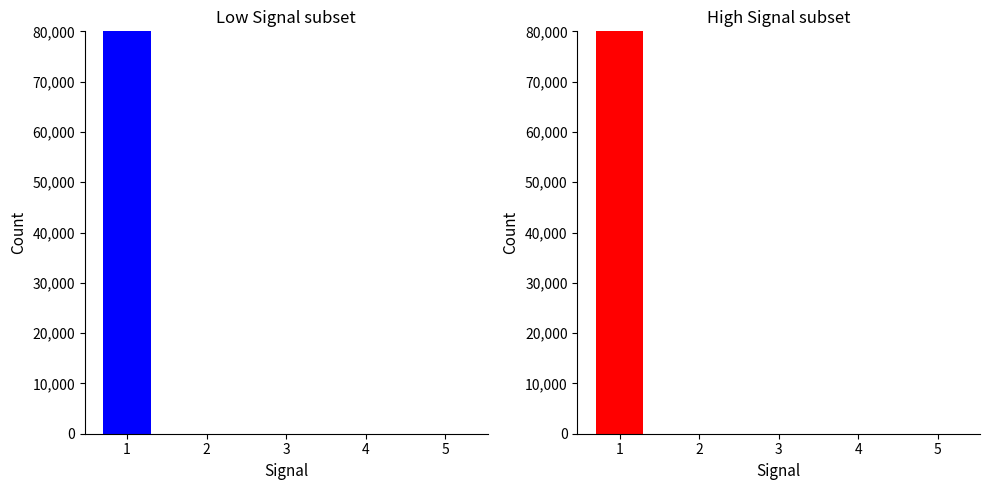

Which series has the widest spread of values?

Low Signal